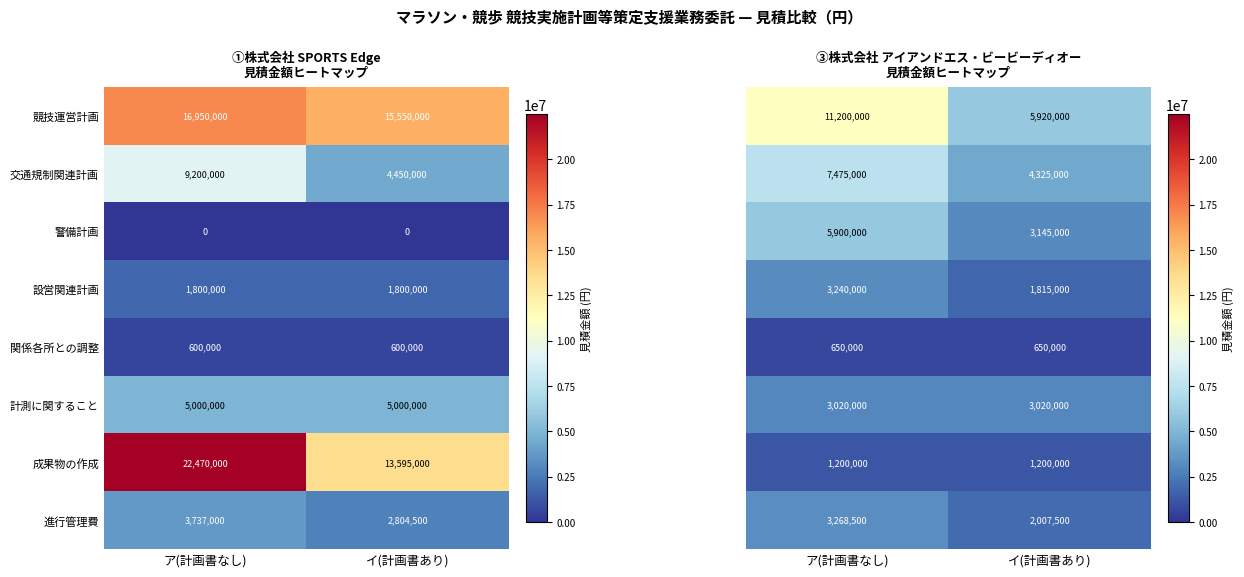

What is the difference between the maximum and minimum values in the 競技運営計画 series?

1400000